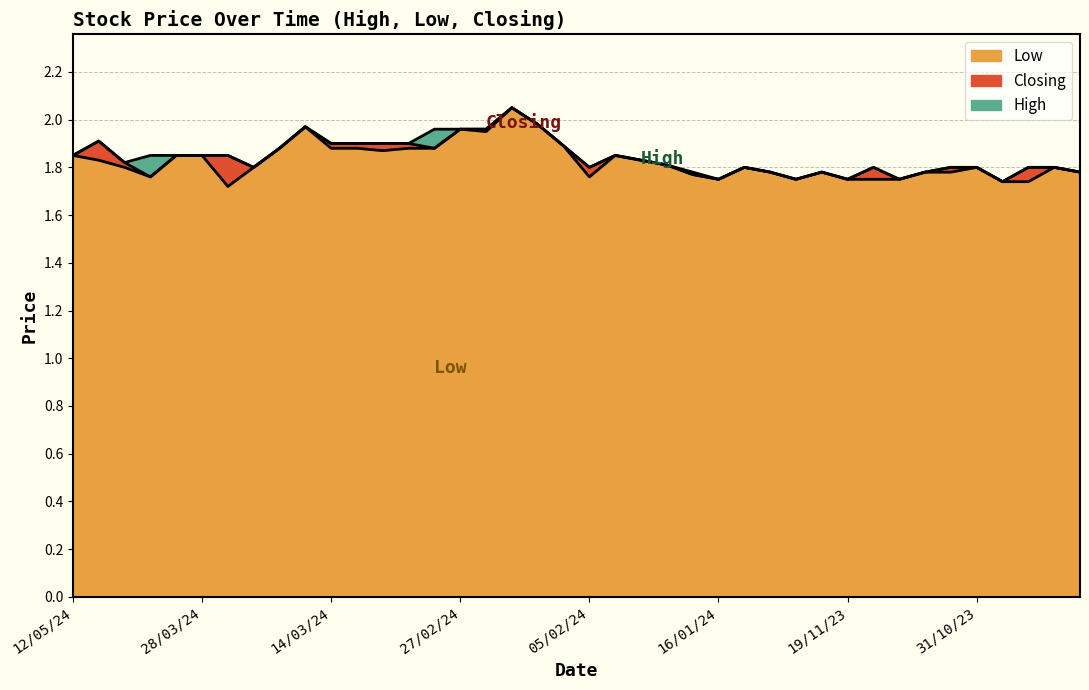

The Low series shows 0.4 at 25/10/23. True or false?

False